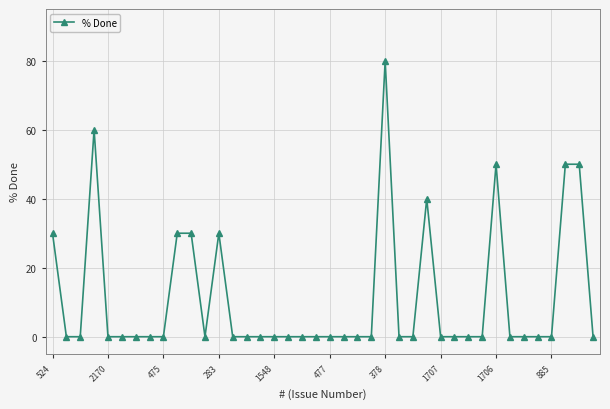

True or false: the data has more than 0 interior local peaks.

True